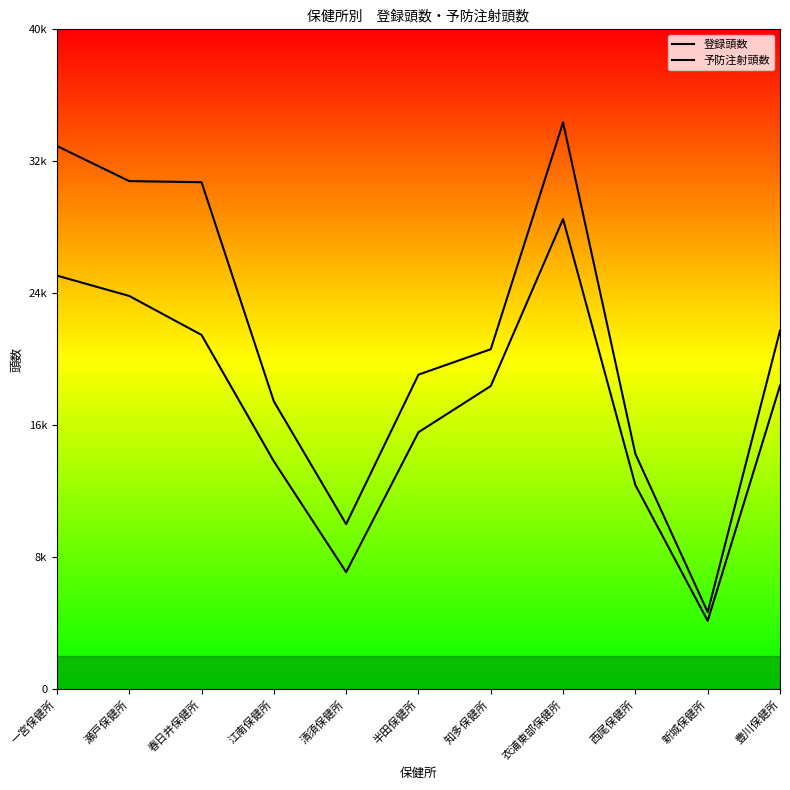

What is the difference between the 登録頭数 values at 春日井保健所 and 知多保健所?

10125